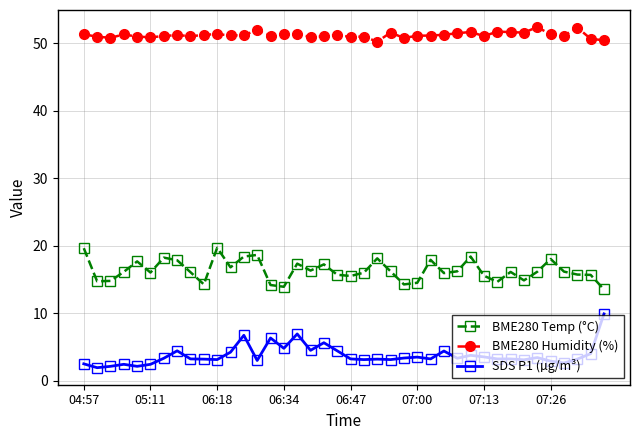

Which series has the largest total across all categories?

BME280 Humidity (%)